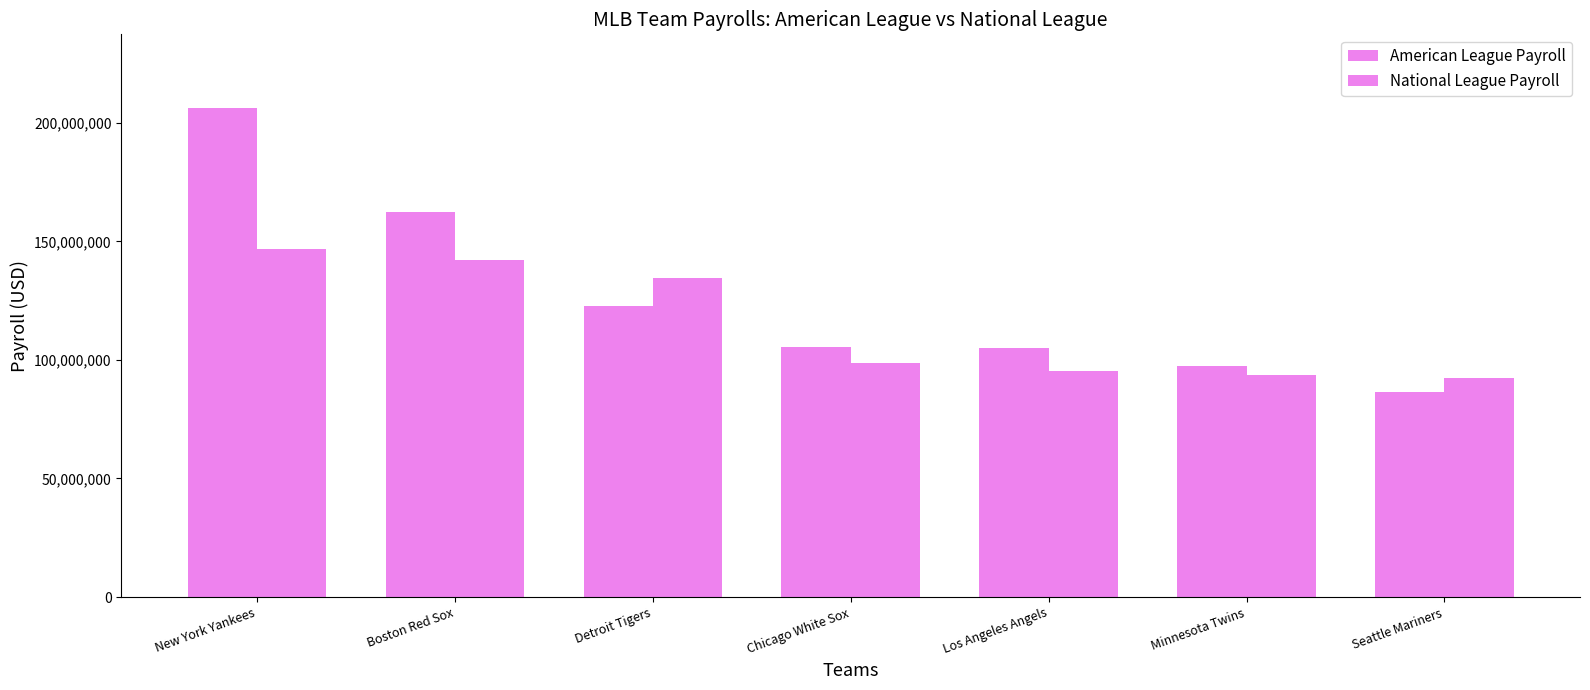

How many groups of bars are there?

7